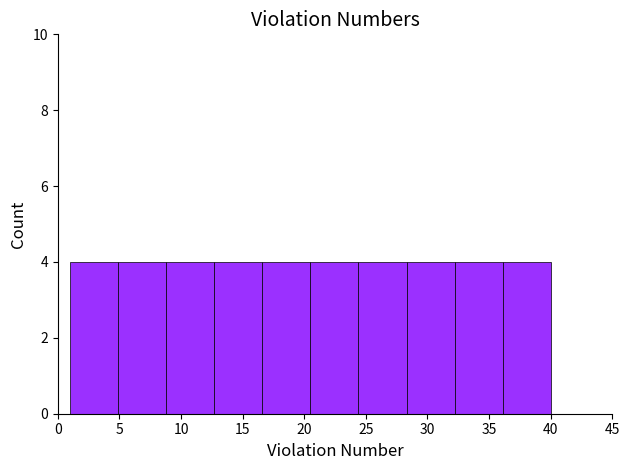

What is the height of the bar covering 36.1 to 40.0 on the x-axis? Neither the bar edges nor the heights are printed on the chart, so give them approximately, as read against the axes.

4